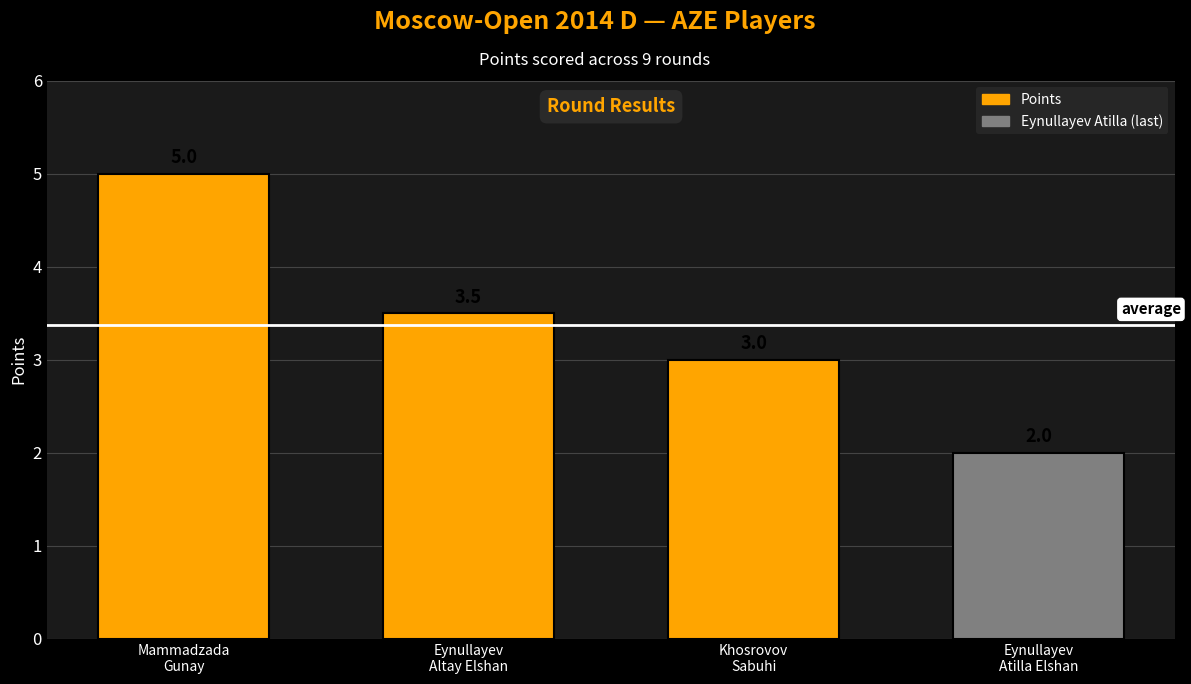

True or false: the data shows 2.0 at Eynullayev
Atilla Elshan.

True